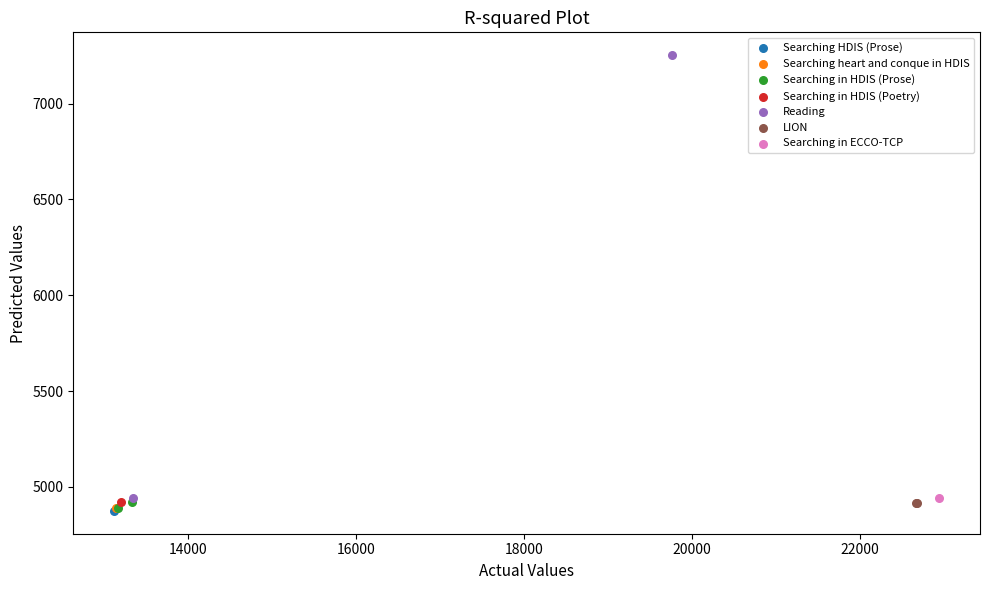

What are all the series names shown in the legend?

Searching HDIS (Prose), Searching heart and conque in HDIS, Searching in HDIS (Prose), Searching in HDIS (Poetry), Reading, LION, Searching in ECCO-TCP